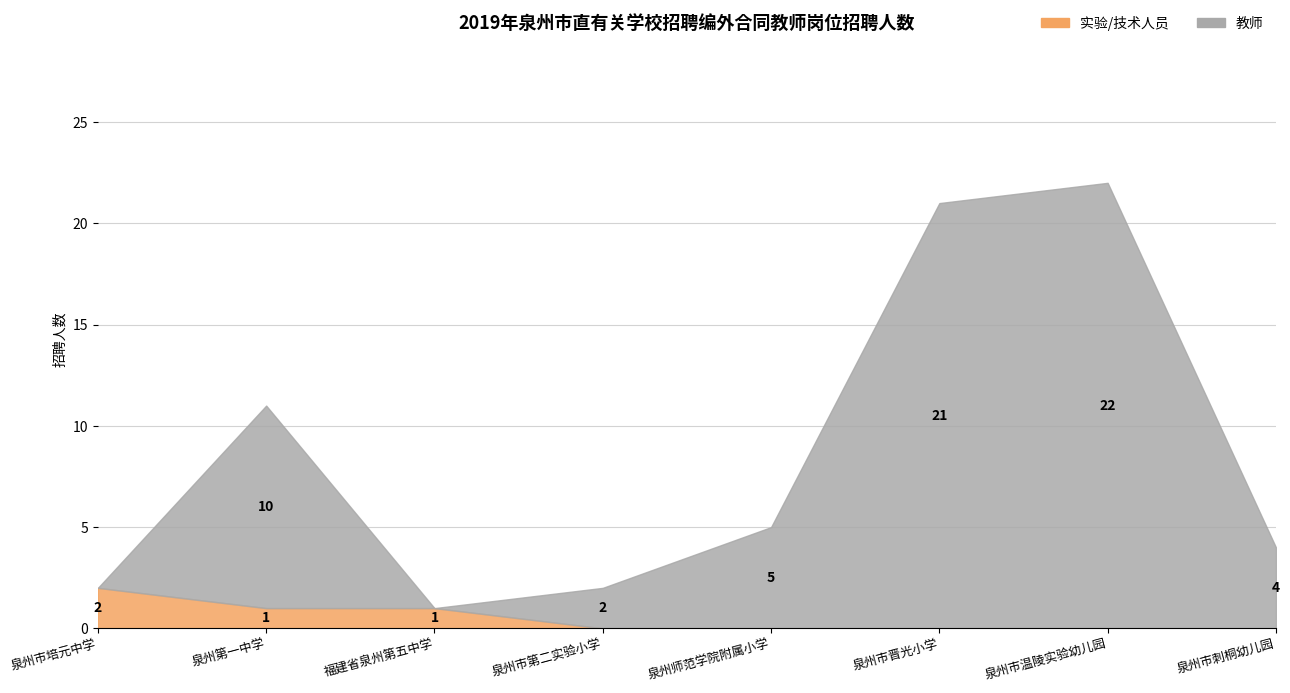

What are all the series names shown in the legend?

实验/技术人员, 教师